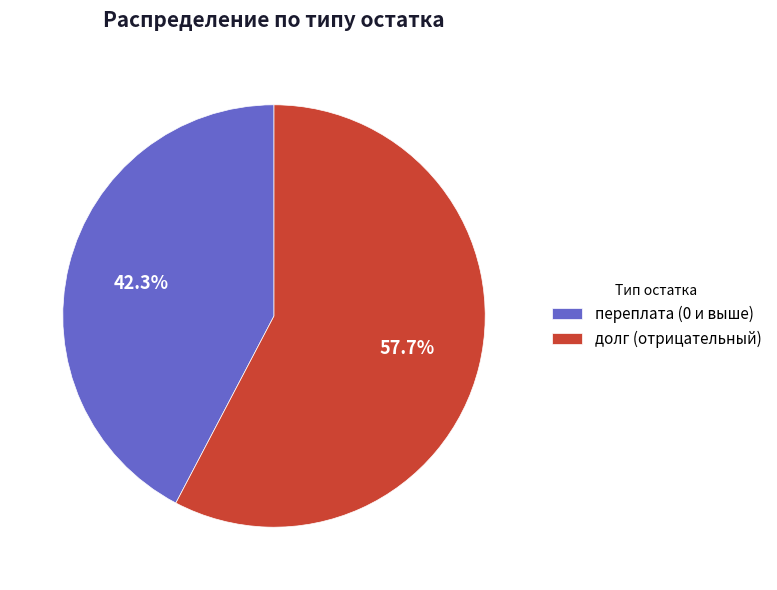

Rank the categories by value from highest to lowest.

долг (отрицательный), переплата (0 и выше)